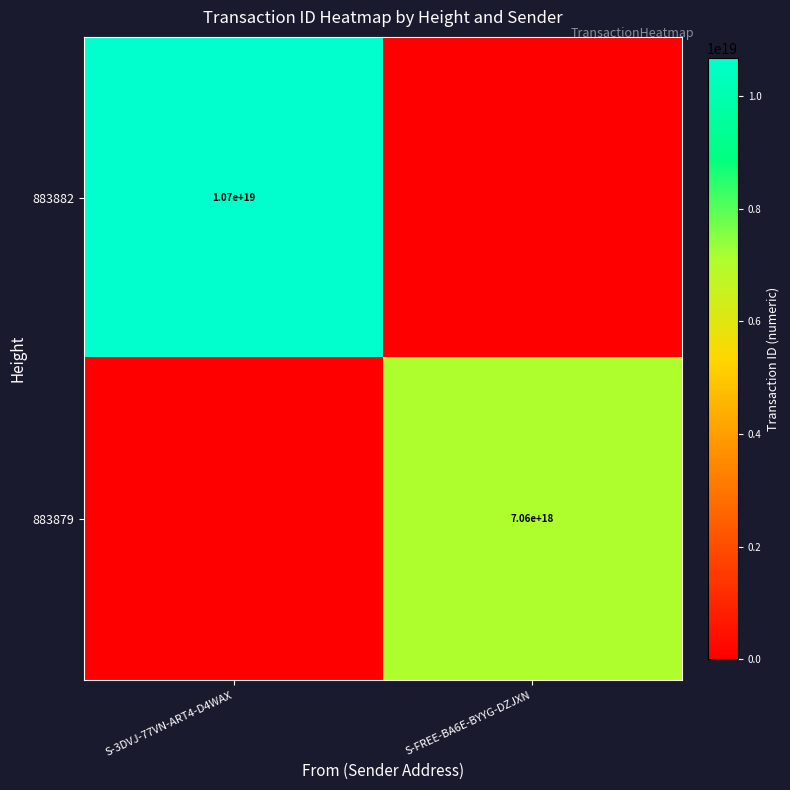

True or false: 883882 has a value of 15222411223711182848 at S-3DVJ-77VN-ART4-D4WAX.

False